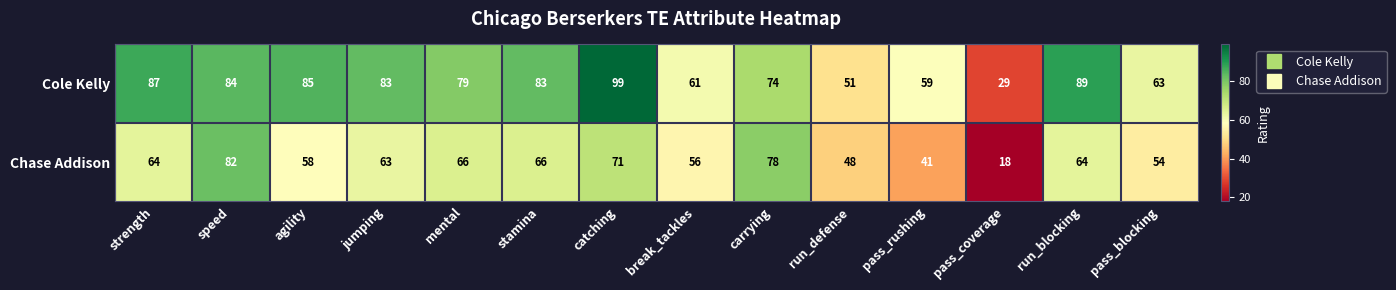

How many categories are shown in the chart?

14